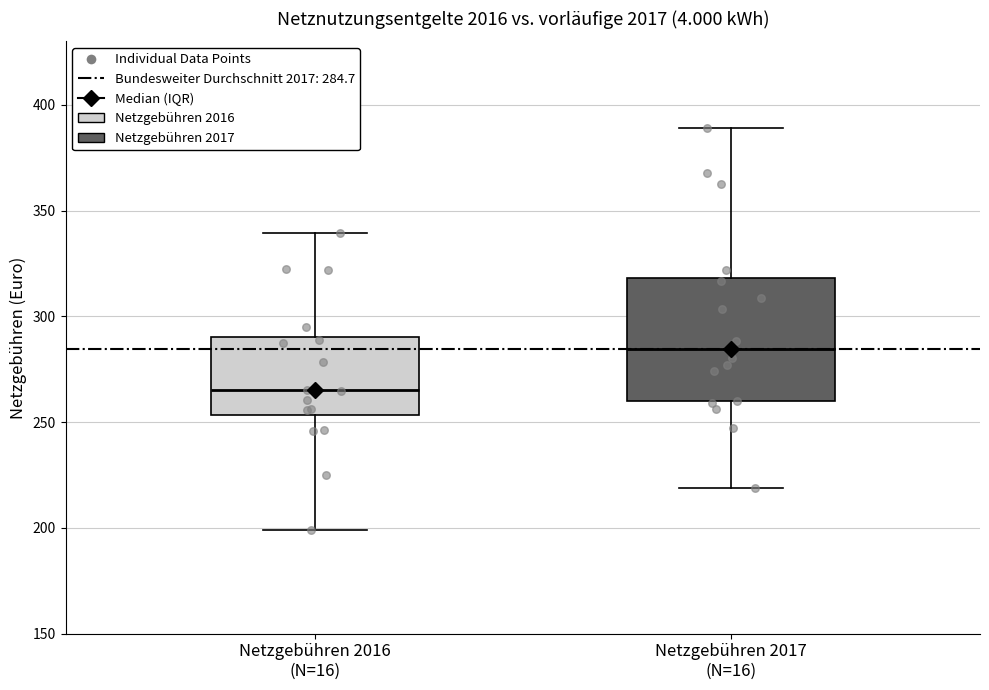

Where does the median line of the box for Netzgebühren 2017 (N=16) sit on the y-axis? The values are not printed on the chart, so give them approximately, as read against the axis.

285